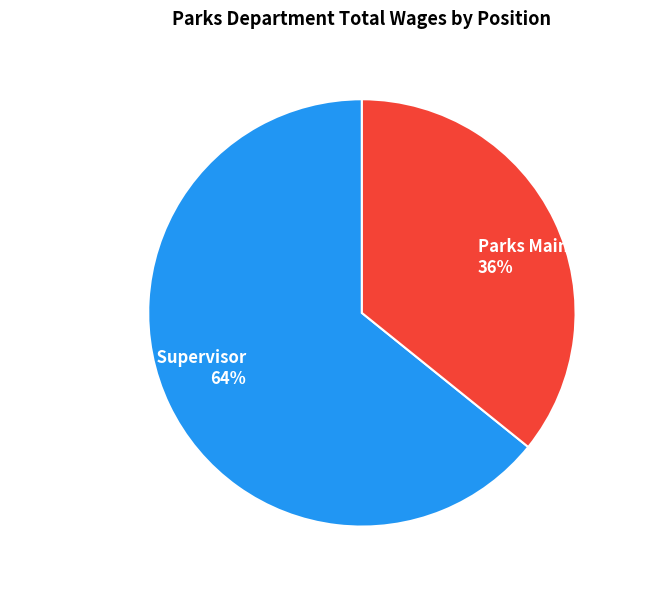

Is it true that Parks Maintenance II is 24% of the pie?

False